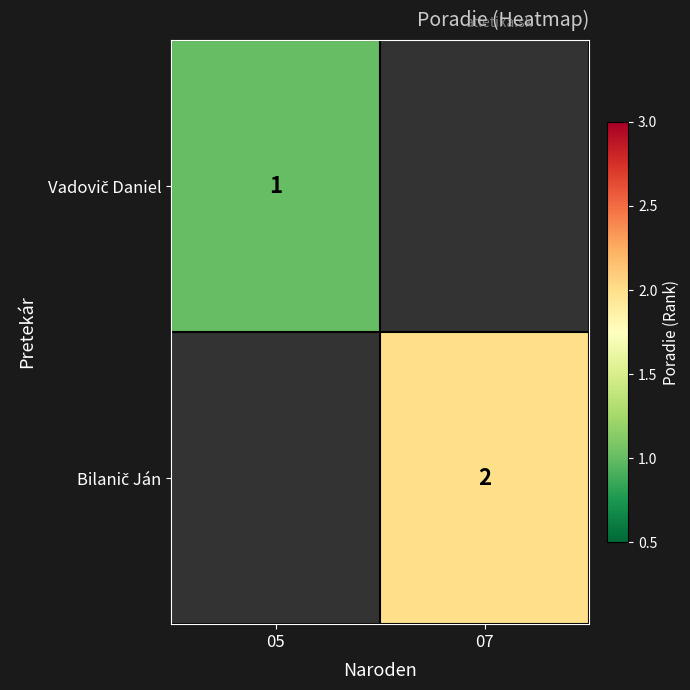

At how many categories does at least one series exceed 1?

1